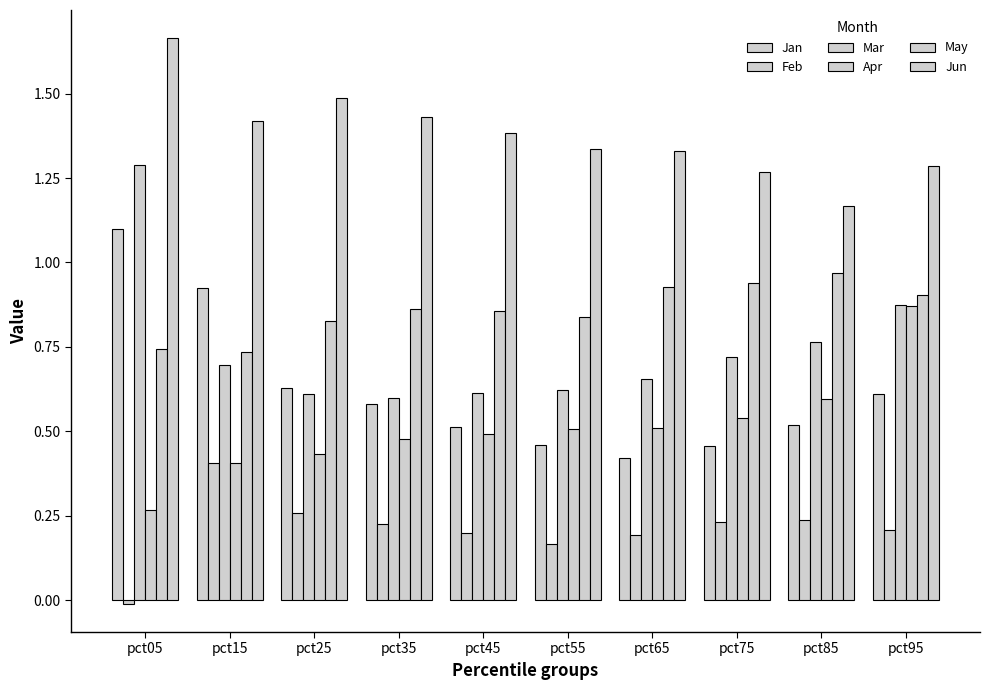

How many bars are there in each group?

6